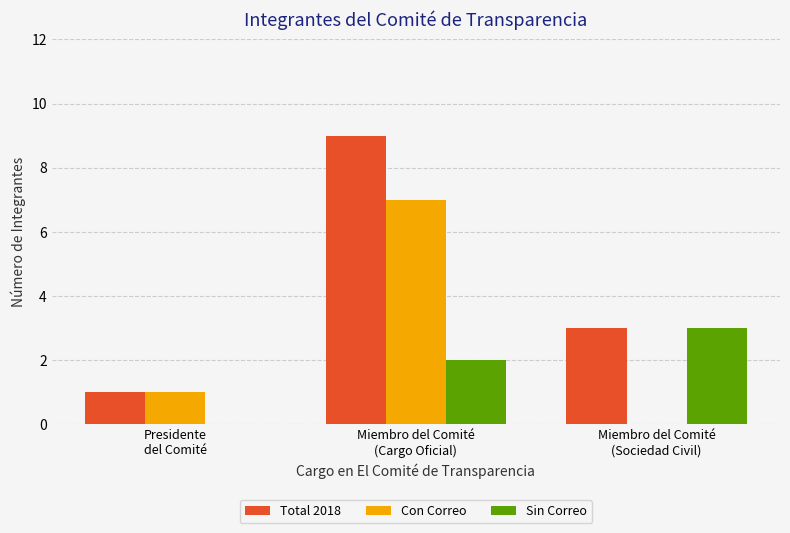

Which series has the largest total across all categories?

Total 2018